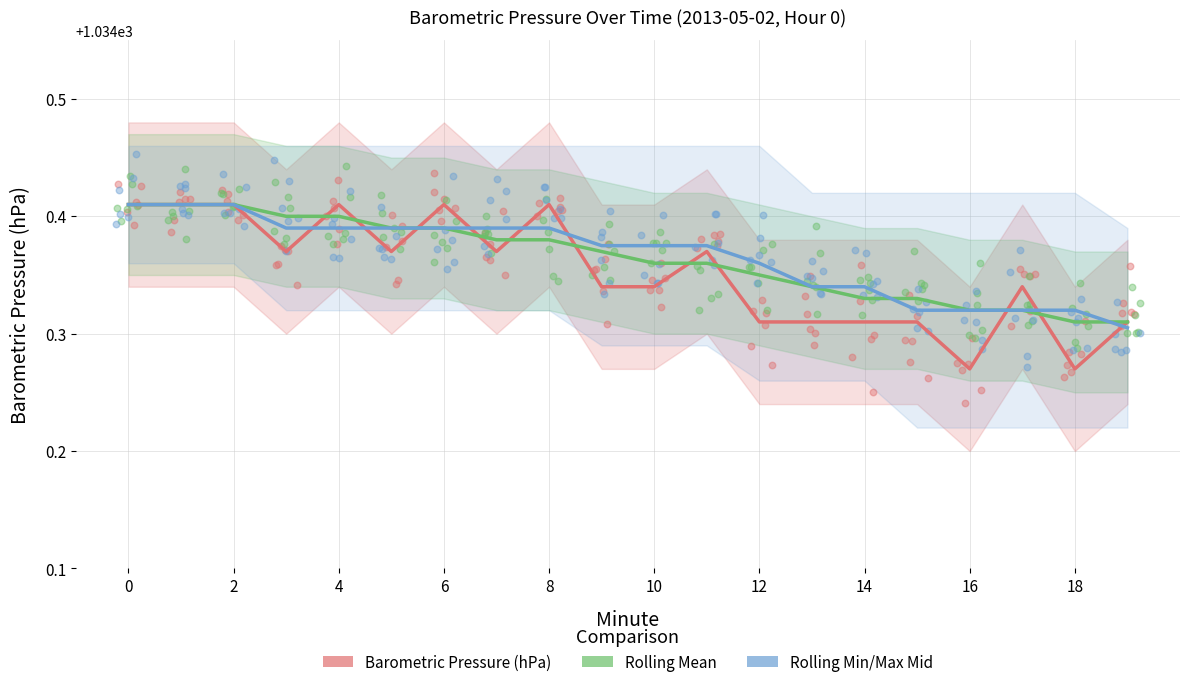

At how many categories does at least one series exceed 1034?

20